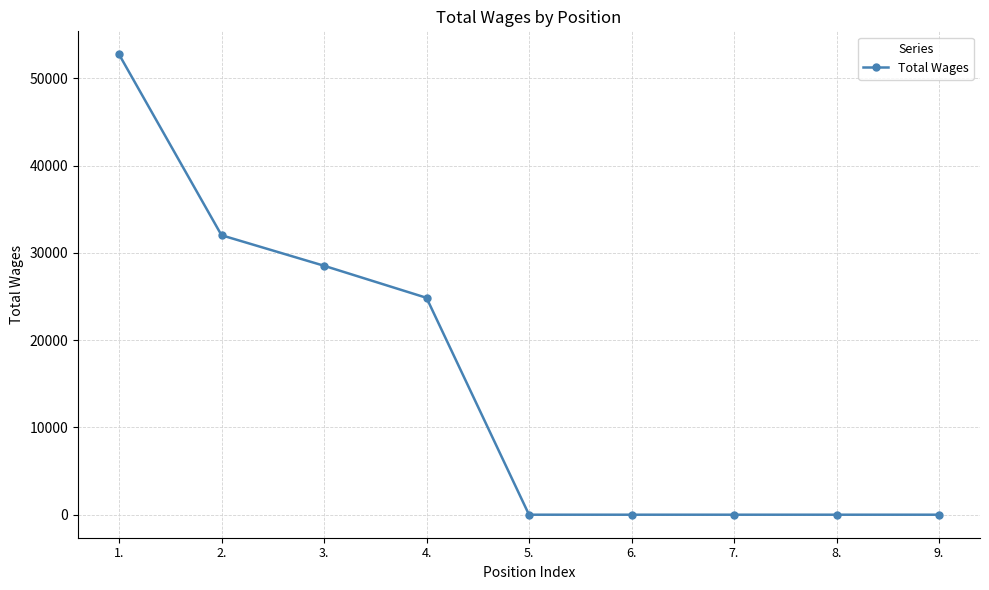

How many values exceed 0?

4